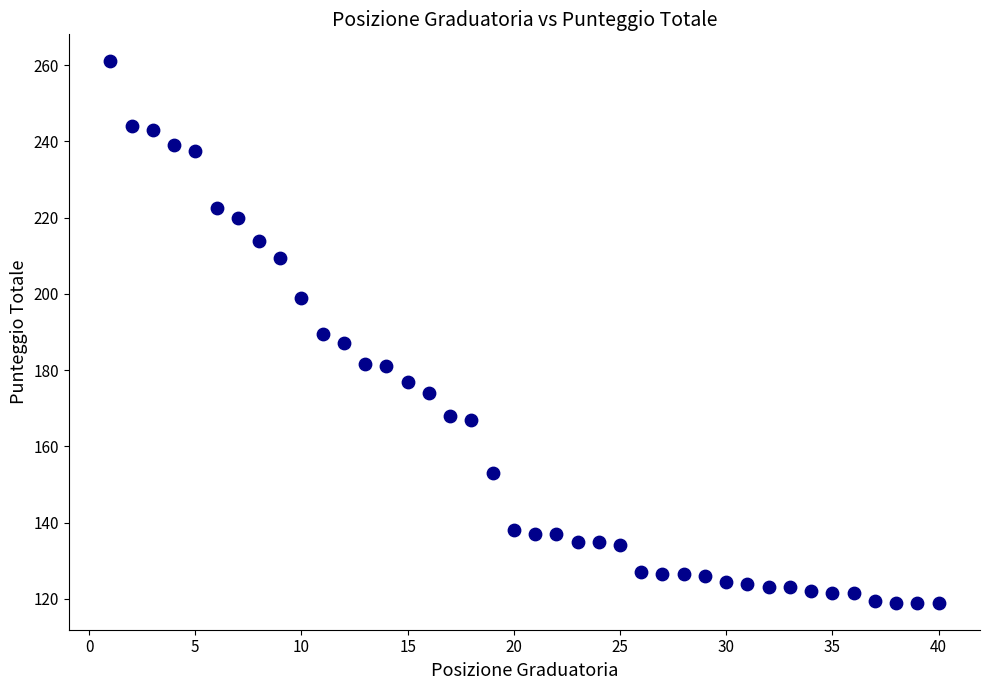

What is the range of X values (max minus min)?

39.0